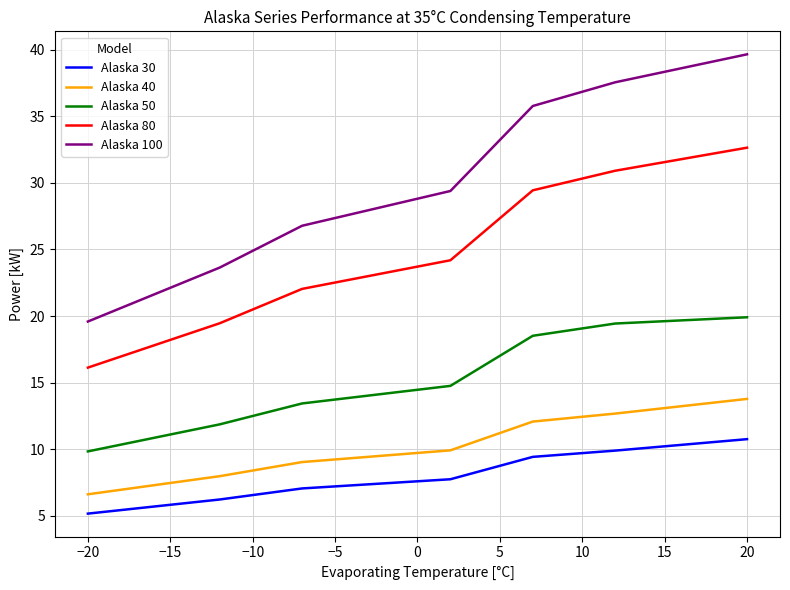

True or false: Alaska 30 has more than 2 interior local peaks.

False